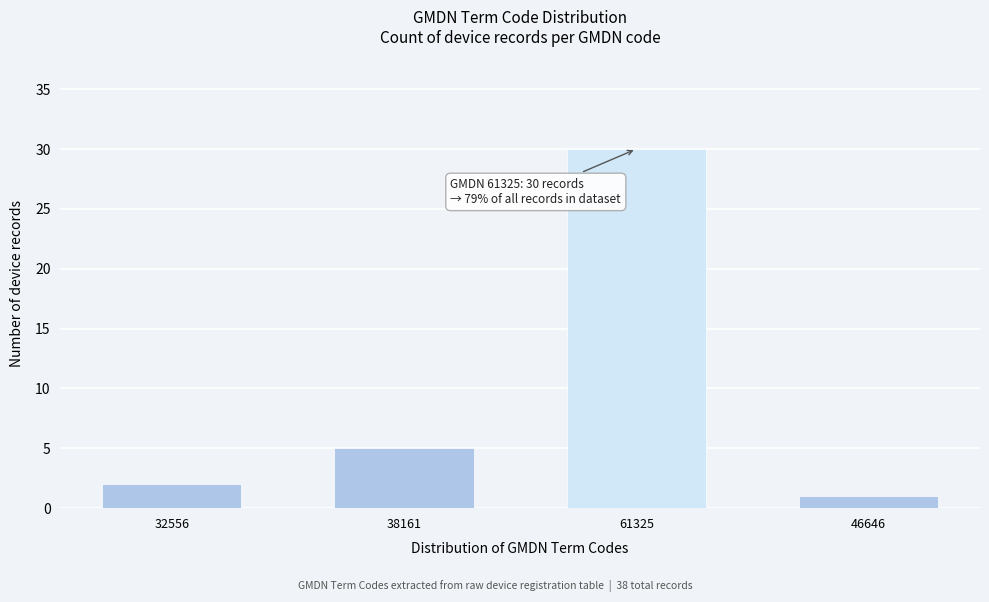

Reading right to left, extract all data points from this chart.

46646=1	61325=30	38161=5	32556=2